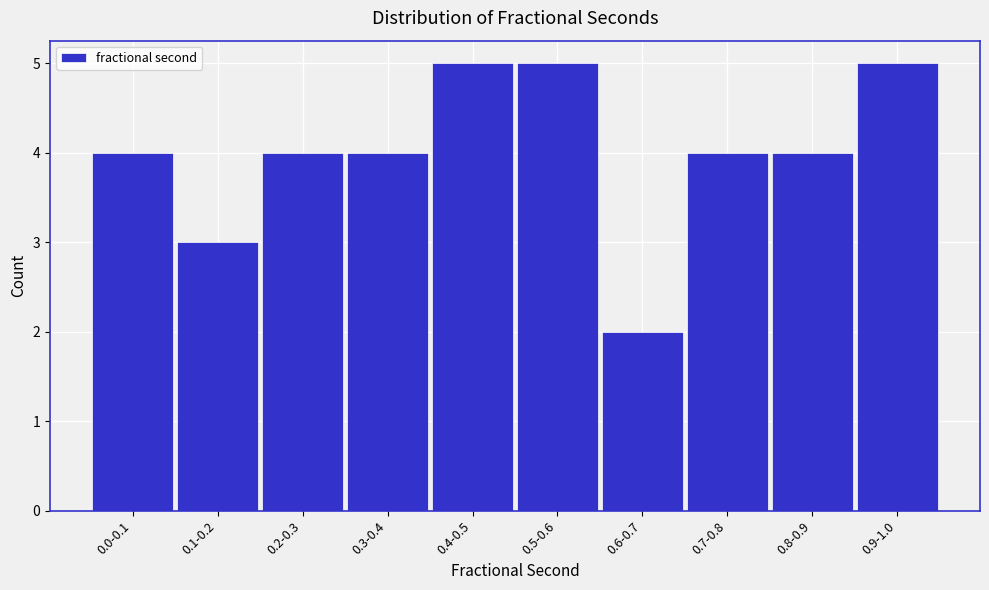

Reading right to left, extract all data points from this chart.

5	4	4	2	5	5	4	4	3	4